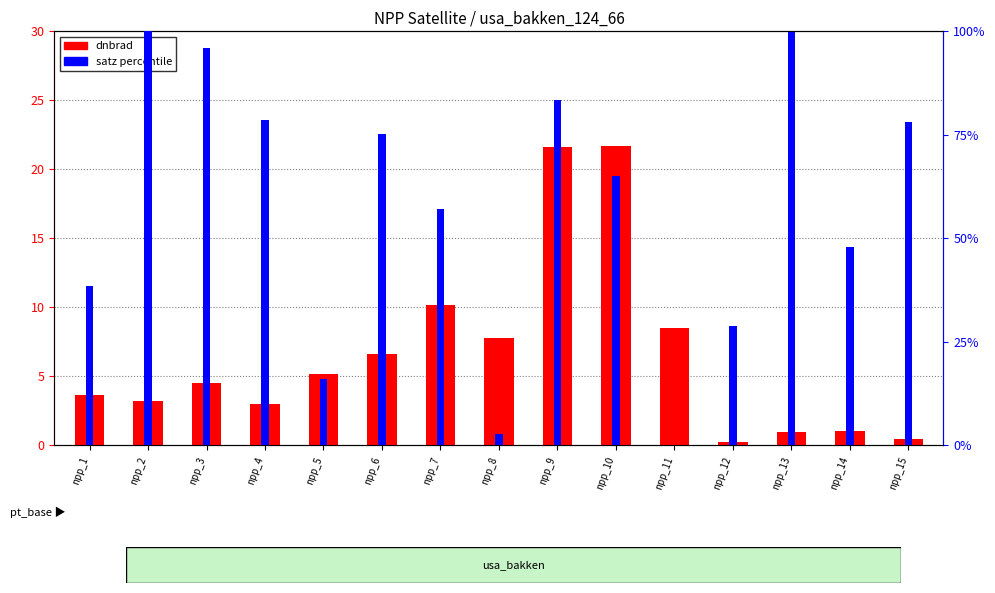

Reading left to right, what are all the values shown in this chart?

dnbrad: npp_1=3.6	npp_2=3.3	npp_3=4.5	npp_4=3.0	npp_5=5.2	npp_6=6.6	npp_7=10.2	npp_8=7.8	npp_9=21.6	npp_10=21.7	npp_11=8.5	npp_12=0.3	npp_13=1.0	npp_14=1.1	npp_15=0.5
satz percentile: npp_1=38.5	npp_2=100.0	npp_3=96.1	npp_4=78.6	npp_5=16.0	npp_6=75.3	npp_7=57.1	npp_8=2.7	npp_9=83.5	npp_10=65.1	npp_11=0.0	npp_12=28.9	npp_13=99.7	npp_14=47.9	npp_15=78.1